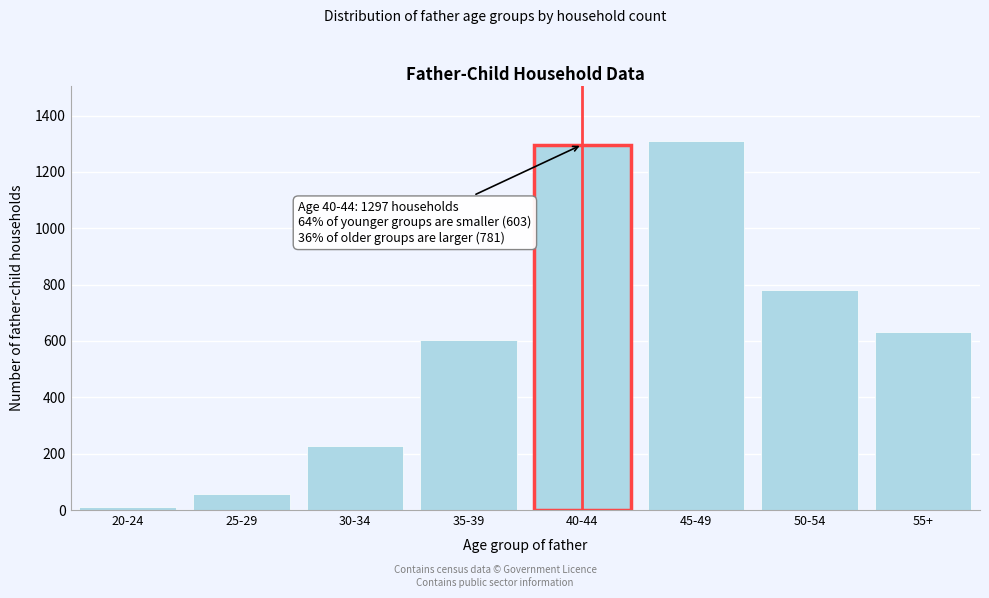

Reading right to left, extract all data points from this chart.

633	781	1310	1297	603	226	57	10